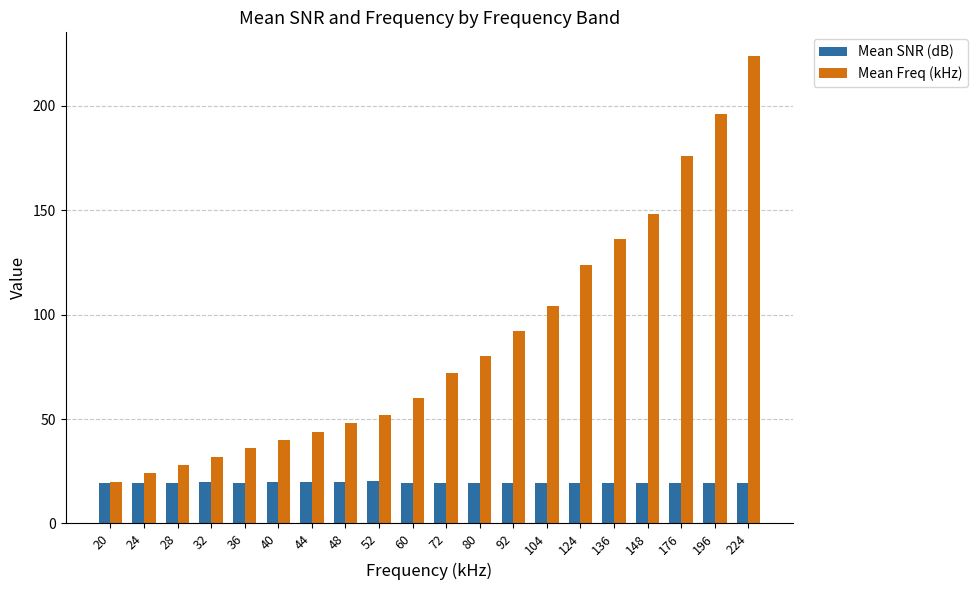

The Mean Freq (kHz) series shows 28.0 at 28. True or false?

True